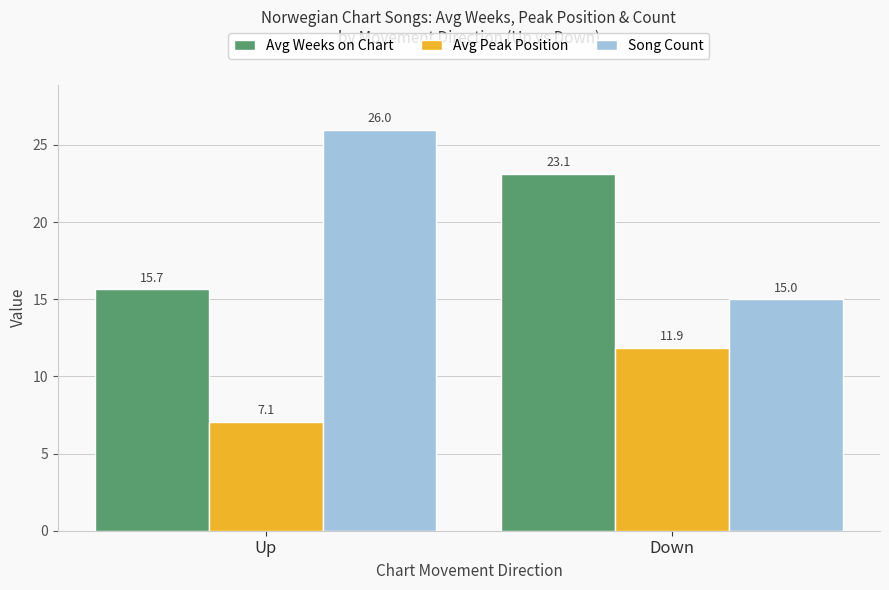

Reading right to left, list all the values displayed in this chart.

Avg Weeks on Chart: 23.1	15.7
Avg Peak Position: 11.9	7.1
Song Count: 15.0	26.0